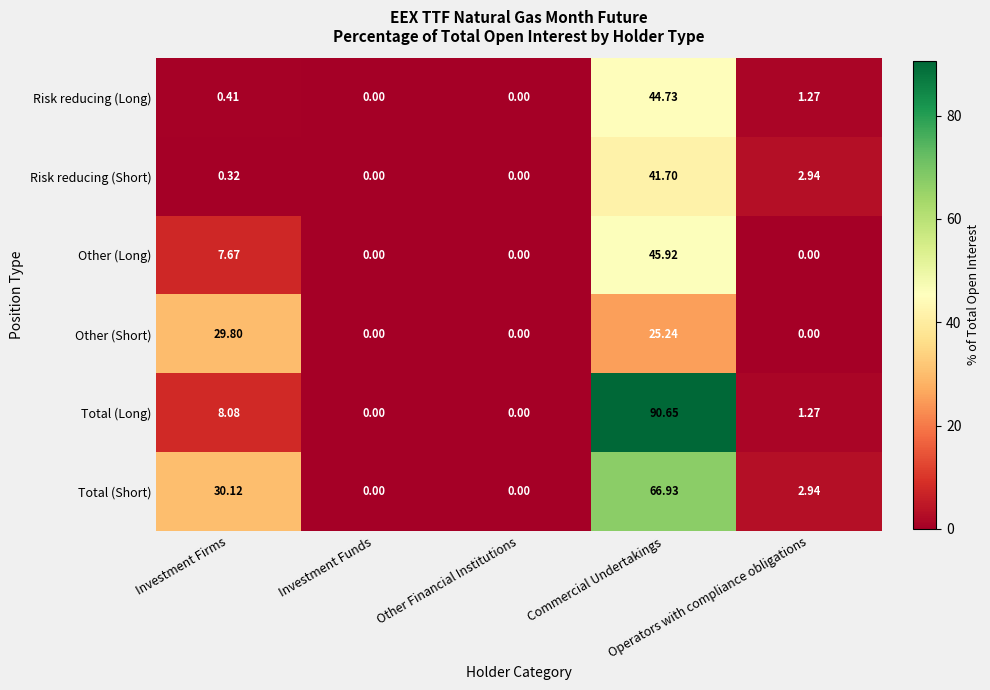

Which series has the largest total across all categories?

Total (Long)